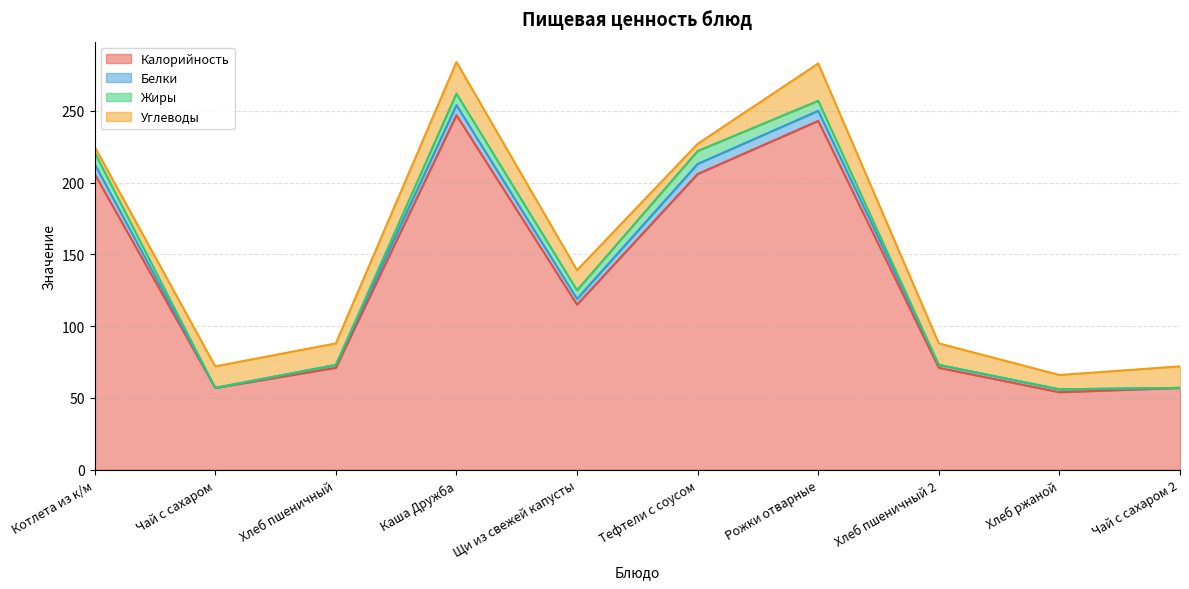

At which category is the sum across all series the highest?

Каша Дружба